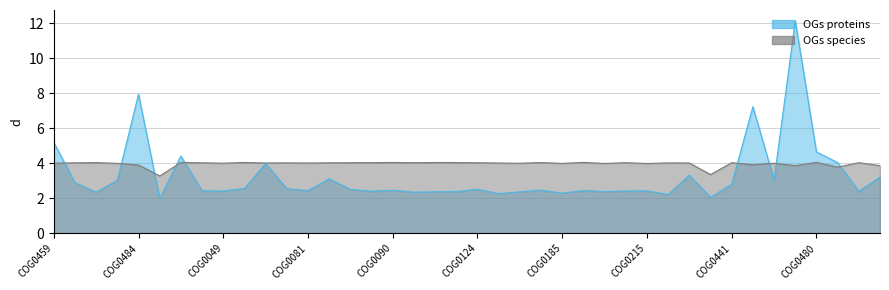

What value does the OGs proteins series have at COG0484?

7.9